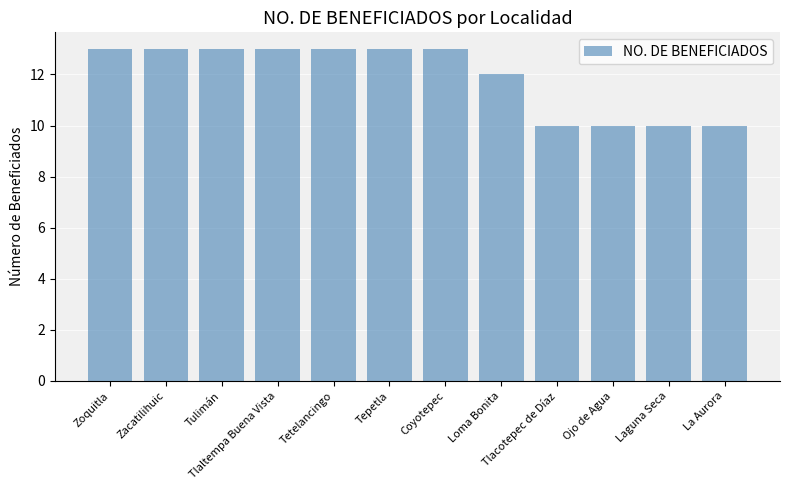

Which has a higher value, La Aurora or Coyotepec?

Coyotepec